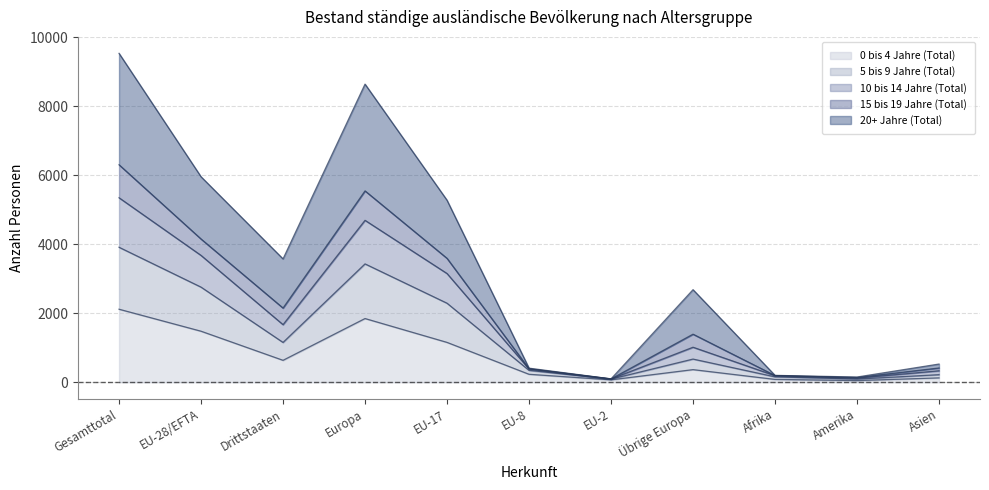

True or false: 10 bis 14 Jahre (Total) and 20+ Jahre (Total) intersect in this chart.

False